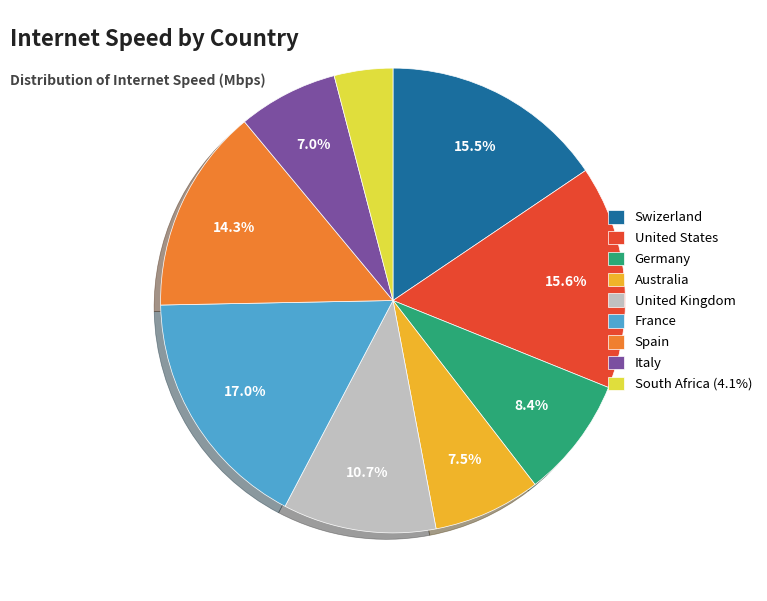

Which category has the biggest portion of the pie?

France